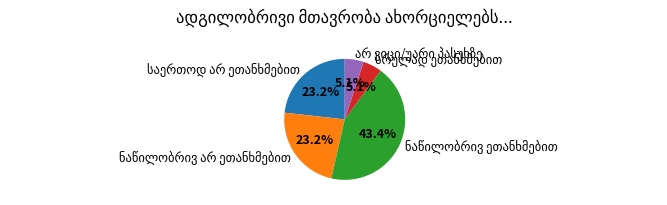

Is there any slice that represents more than half of the pie?

No